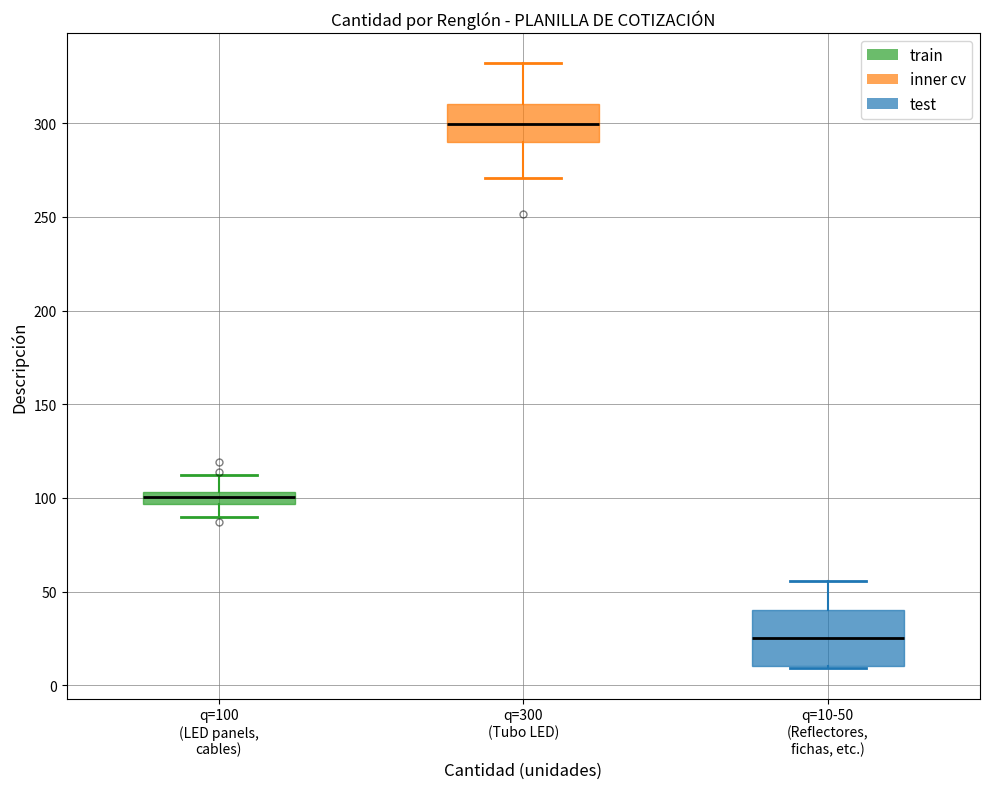

Where is the lower edge of the box for q=10-50 (Reflectores, fichas, etc.) on the y-axis? The values are not printed on the chart, so give them approximately, as read against the axis.

10